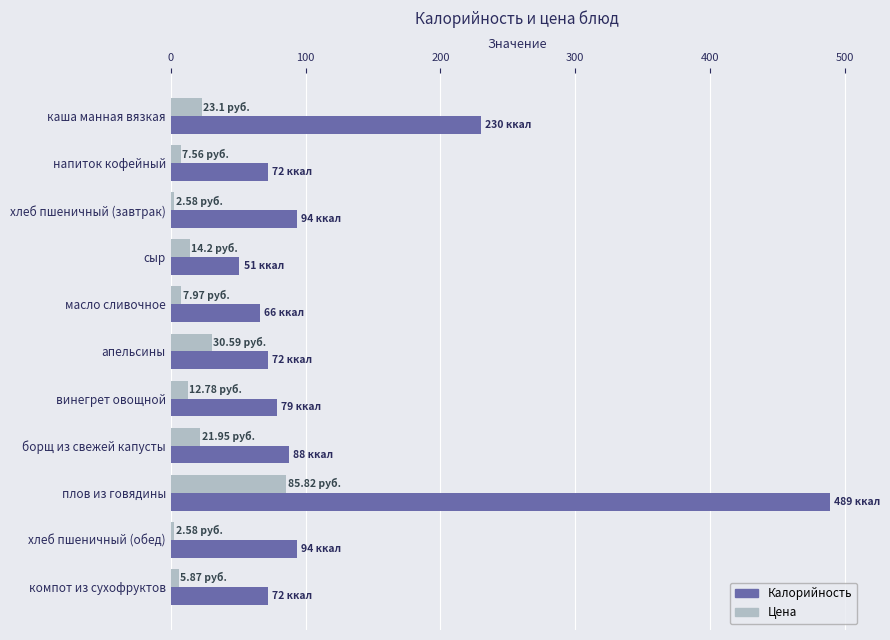

List the series in order of their peak value, highest first.

Калорийность, Цена